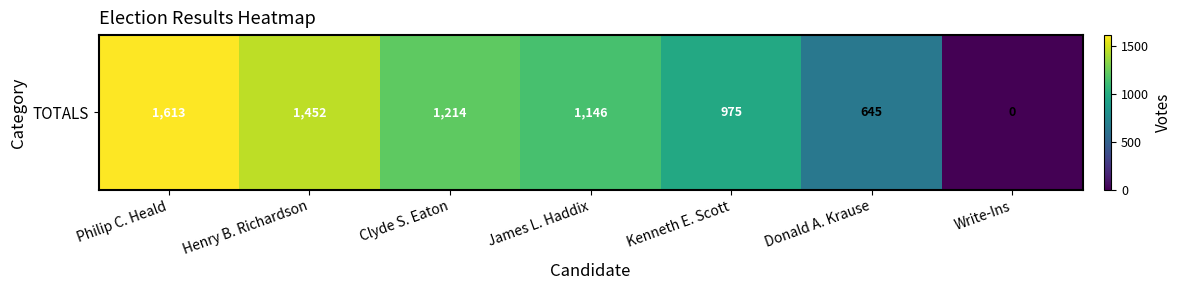

What is the sum of all values?

7045